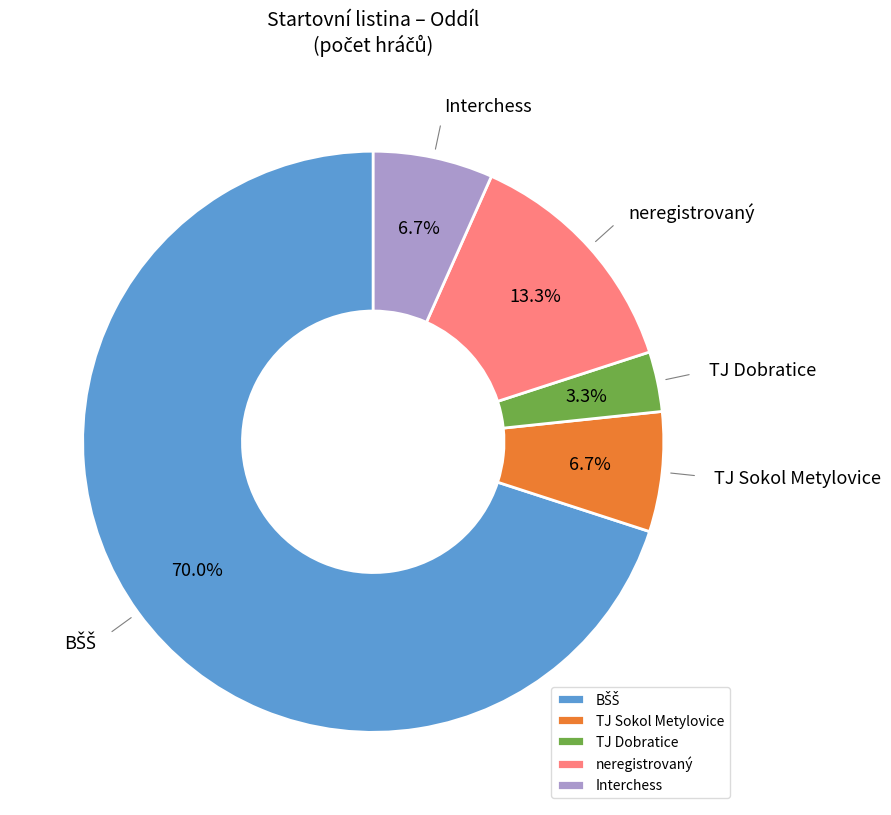

True or false: Interchess accounts for 7% of the total.

True